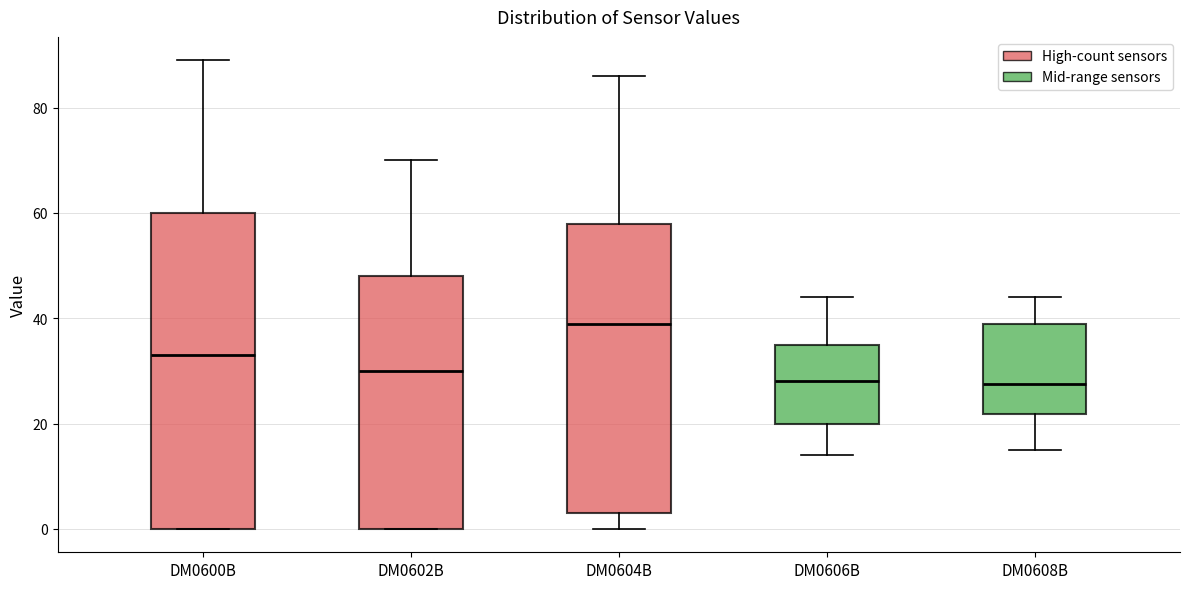

Reading left to right, transcribe this box plot: for each box, give where its median line is, the range the box spans, and where its two whiskers end, as read against the y-axis. The values are not printed on the chart, so give them approximately, as read against the axis.

DM0600B: median 34, box 0 to 60, whiskers 0 to 90
DM0602B: median 30, box 0 to 48, whiskers 0 to 70
DM0604B: median 40, box 4 to 58, whiskers 0 to 86
DM0606B: median 28, box 20 to 36, whiskers 14 to 44
DM0608B: median 28, box 22 to 40, whiskers 16 to 44